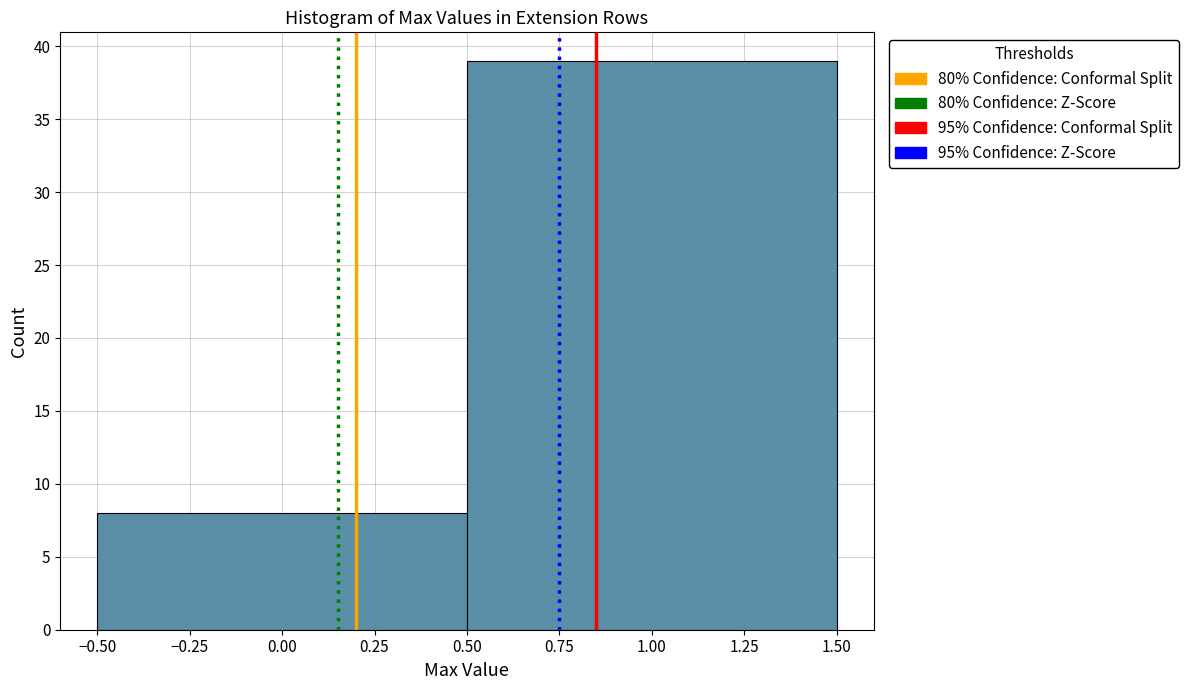

Reading left to right, transcribe this chart: for each bar, give the range it covers on the x-axis and its height. The values are not printed on the chart, so give them approximately, as read against the axis.

-0.50 to 0.50: 8
0.50 to 1.50: 39